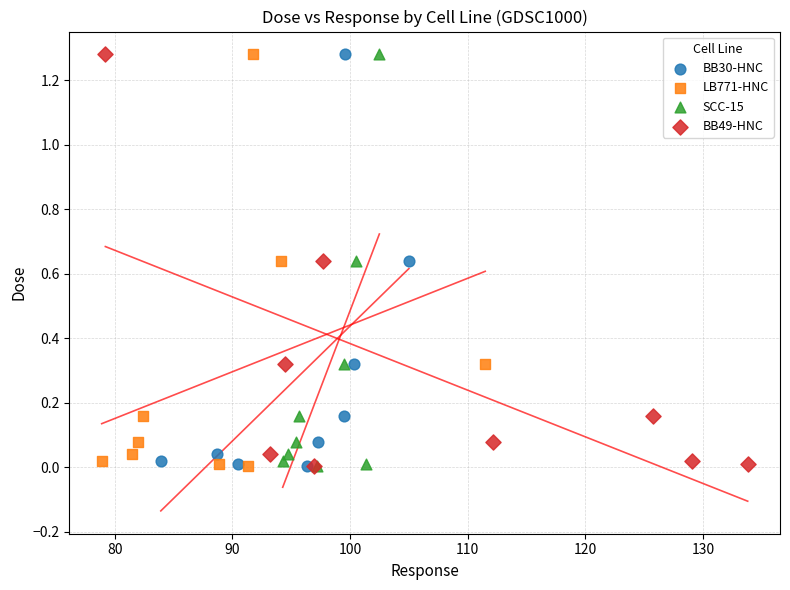

What are all the series names shown in the legend?

BB30-HNC, LB771-HNC, SCC-15, BB49-HNC